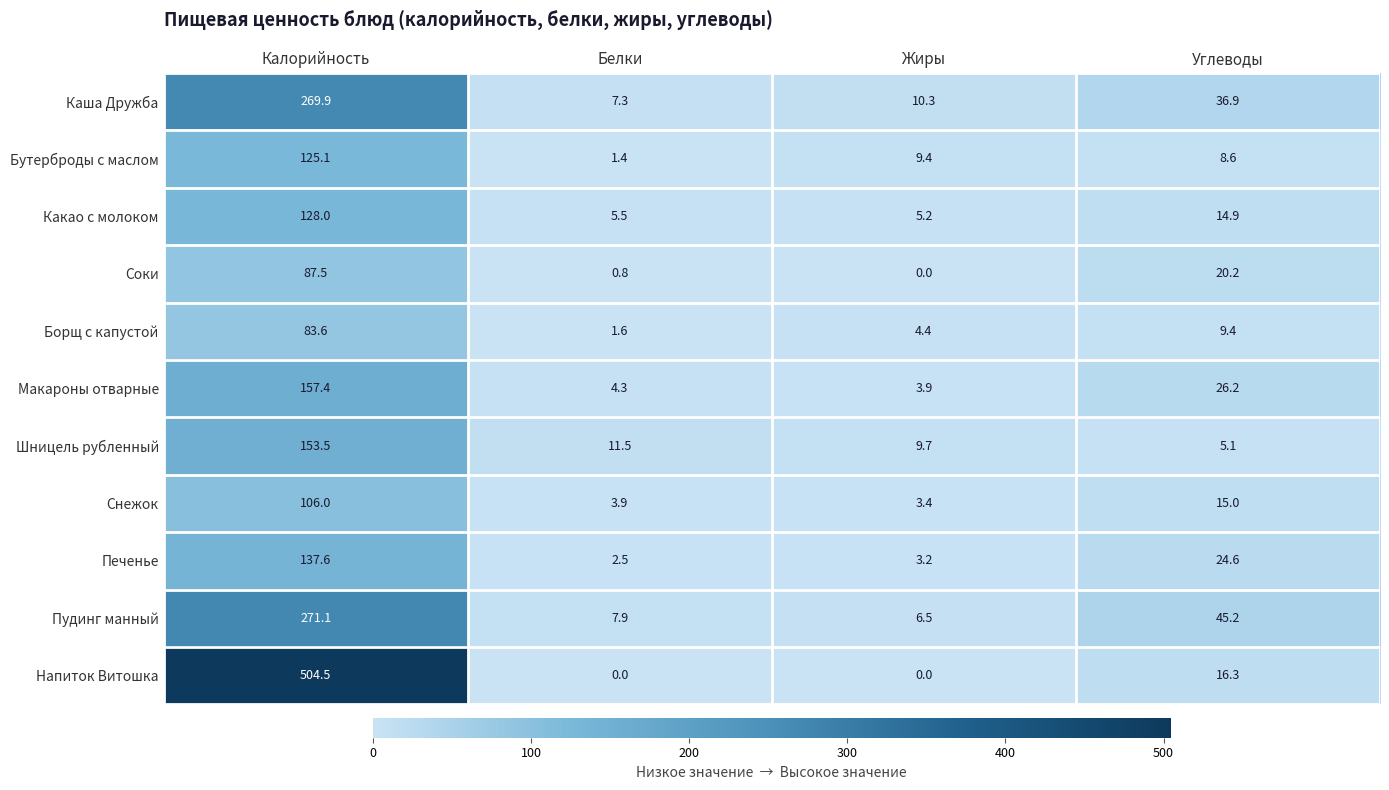

What is the sum of the Печенье values at Калорийность and Белки?

140.1